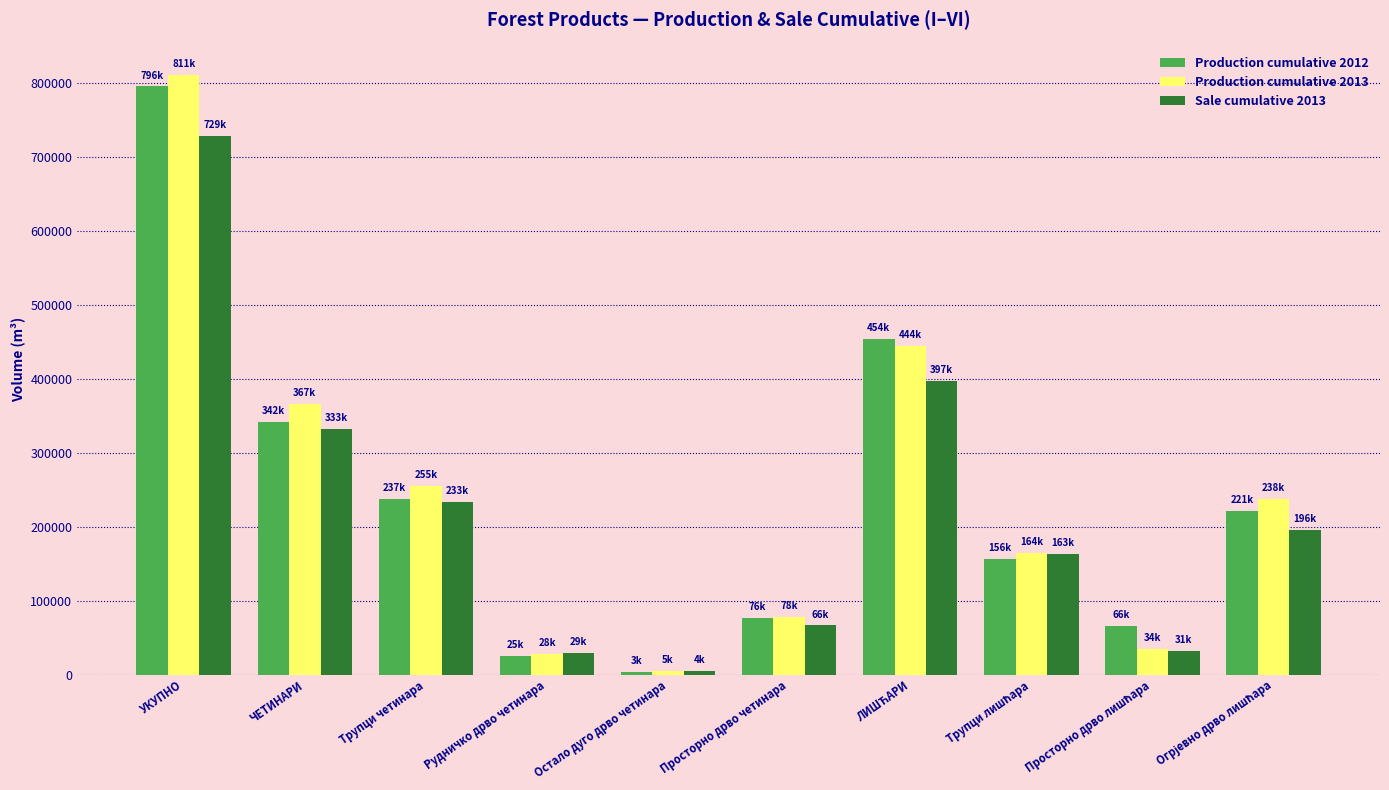

What is the average value of the Production cumulative 2013 series?

242480